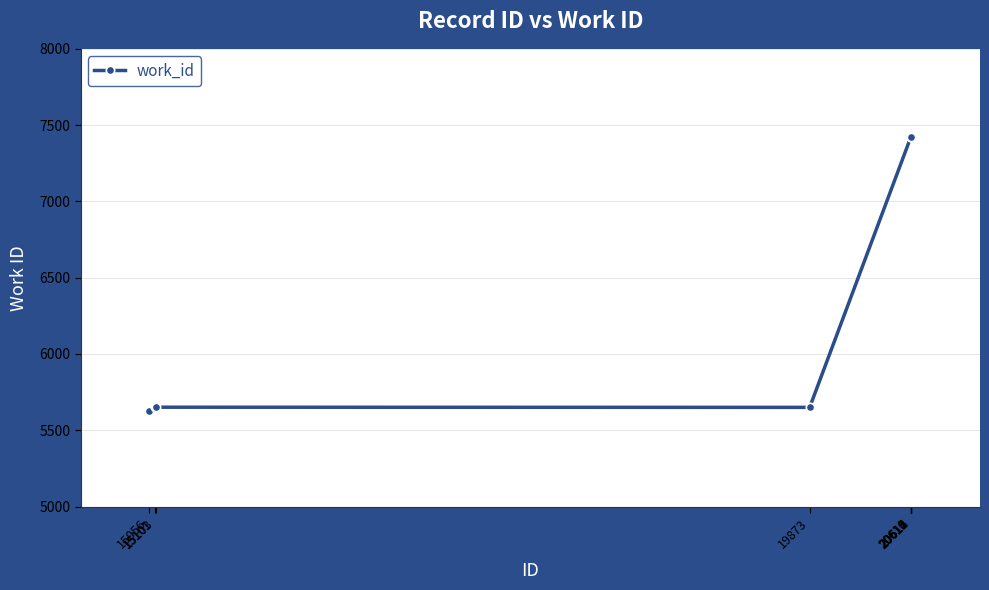

Is this an area chart (filled region under the line)?

No